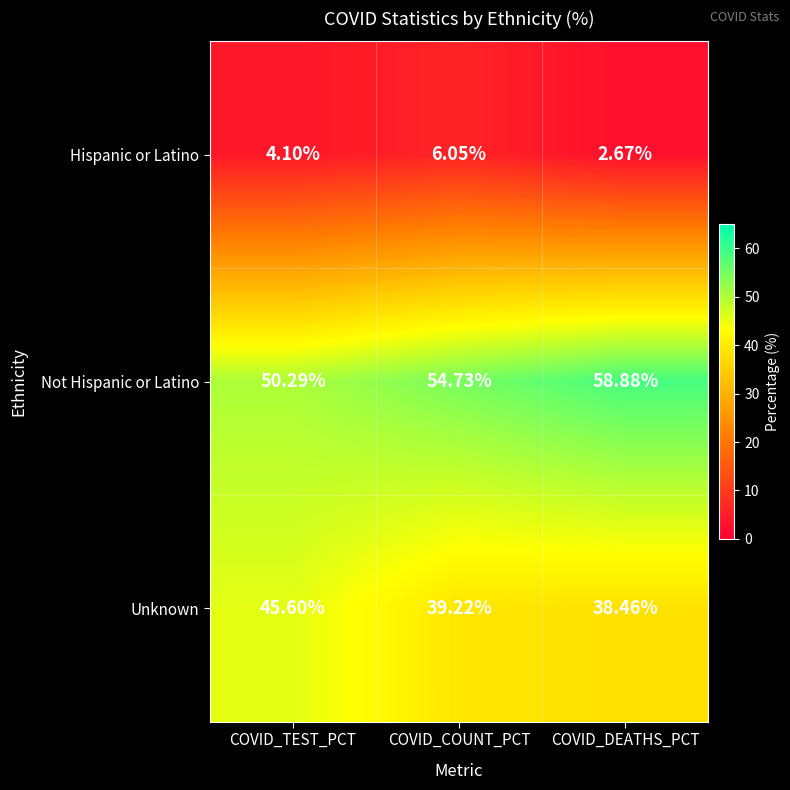

Which series has the largest range (max minus min)?

Not Hispanic or Latino